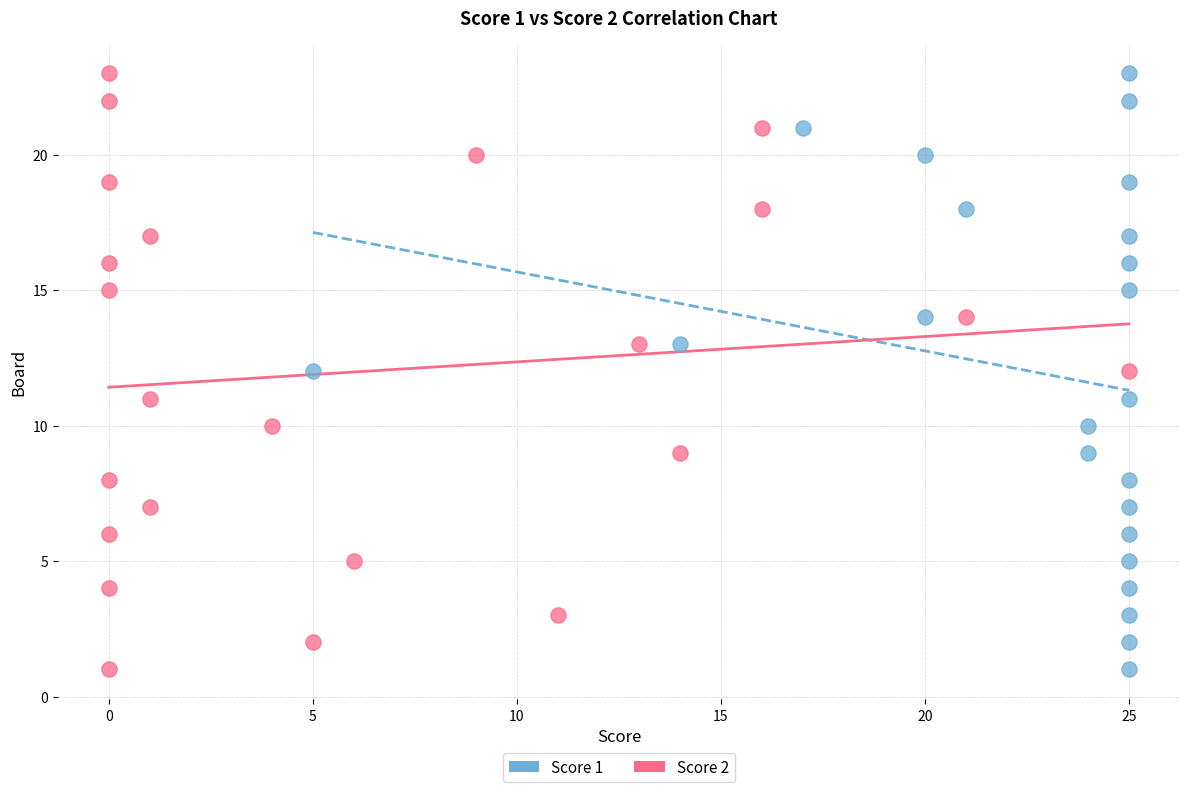

What are all the series names shown in the legend?

Score 1, Score 2